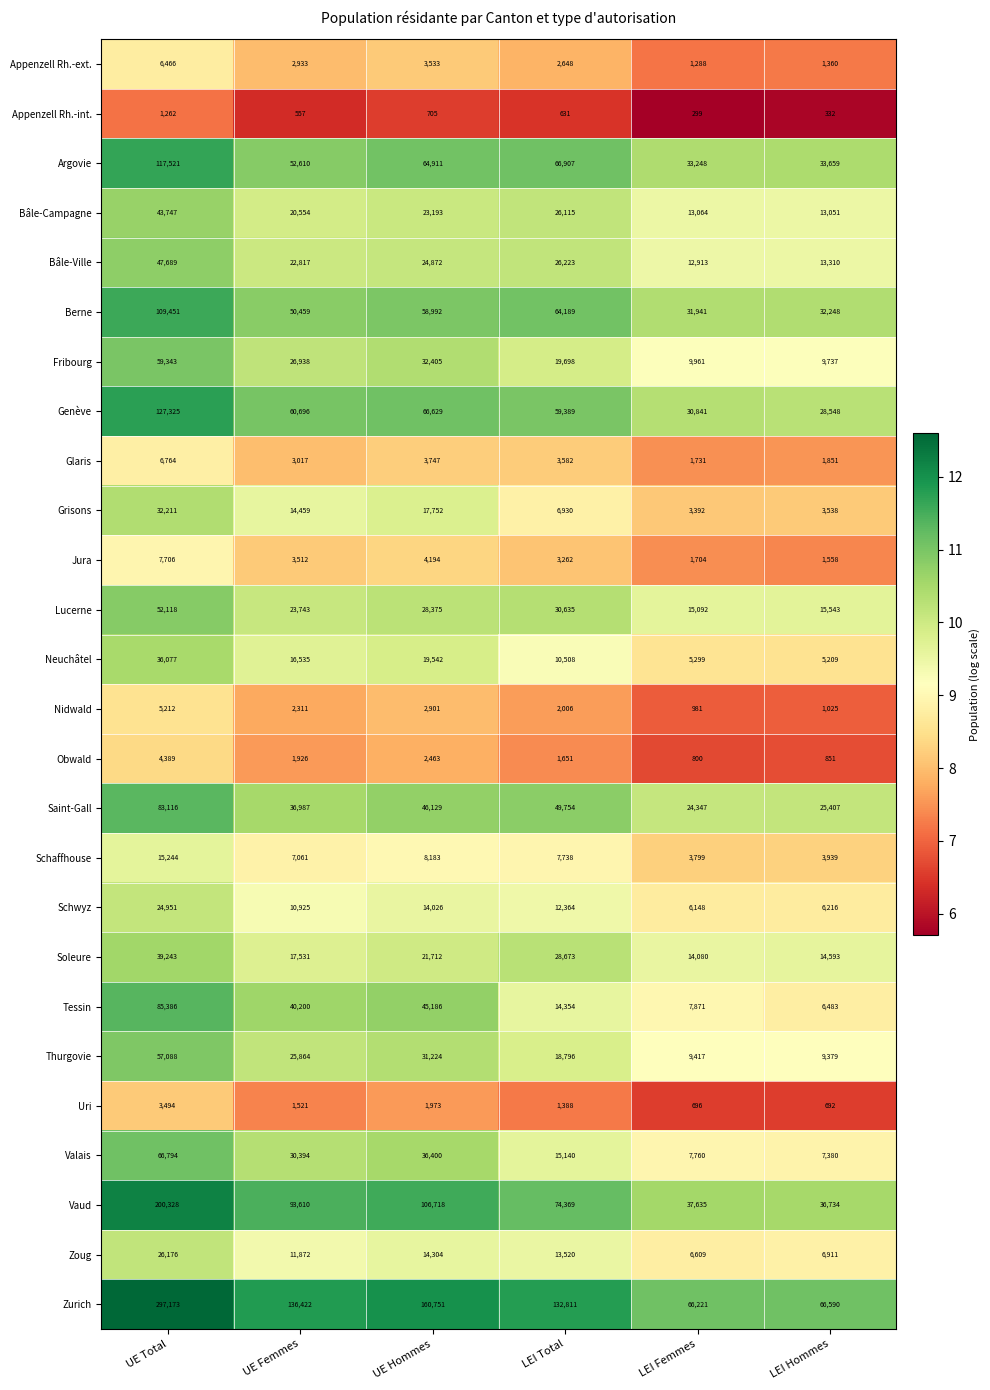

At which label does Genève reach its peak?

UE Total